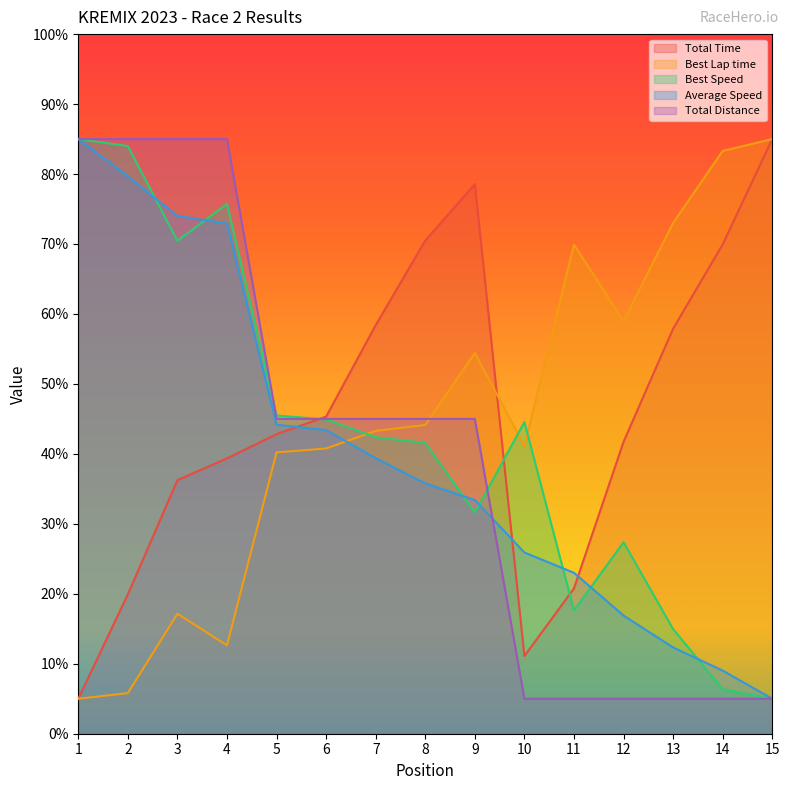

Which series has the widest spread of values?

Total Time